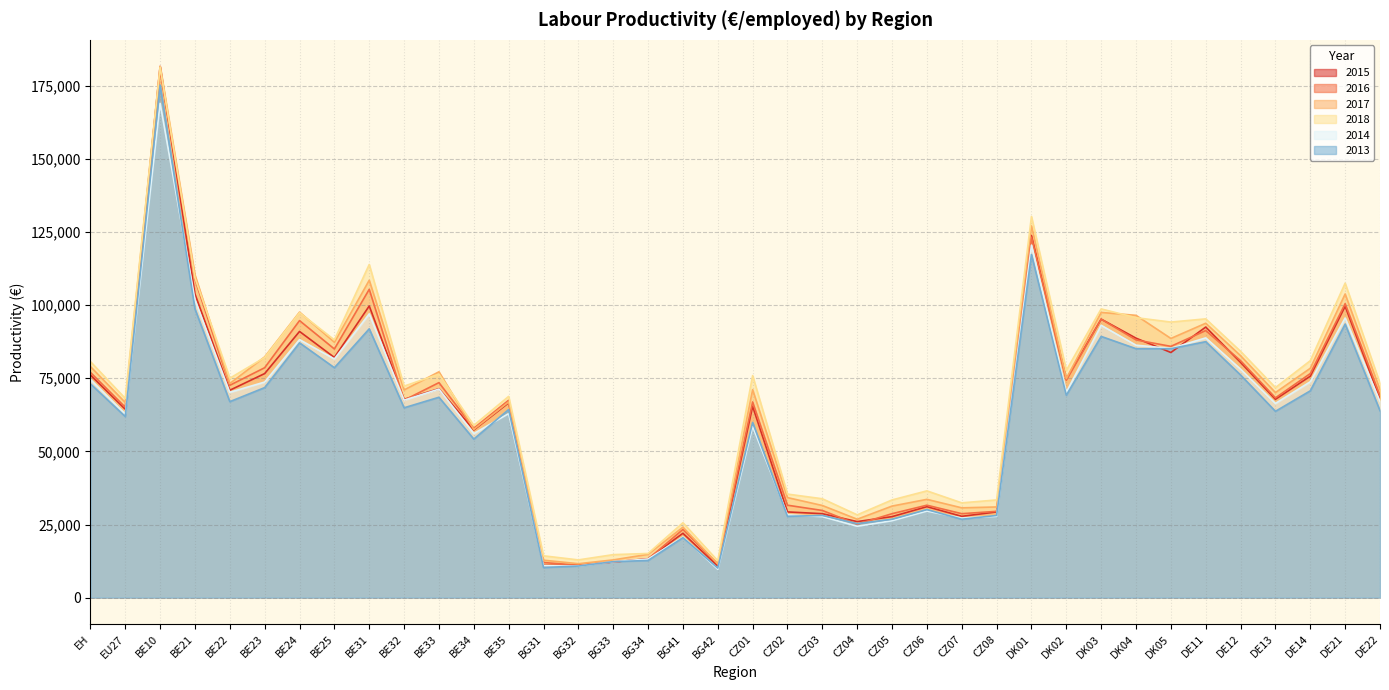

Read the 2013 value at CZ06.

30100